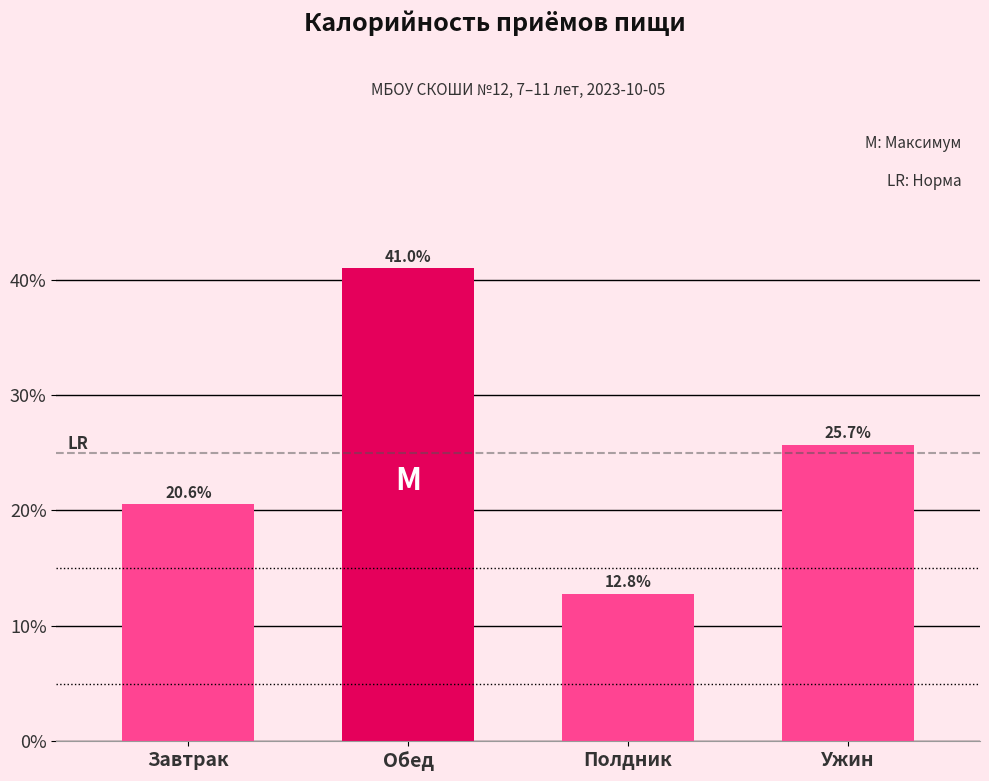

Reading right to left, what are all the values shown in this chart?

Ужин=25.7	Полдник=12.8	Обед=41.0	Завтрак=20.6